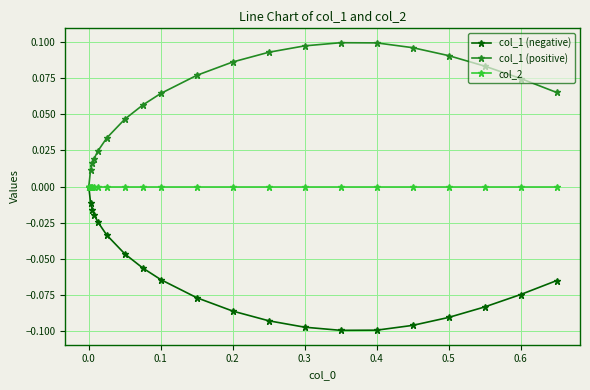

True or false: col_1 (negative) has more than 0 points higher than both neighbors.

False